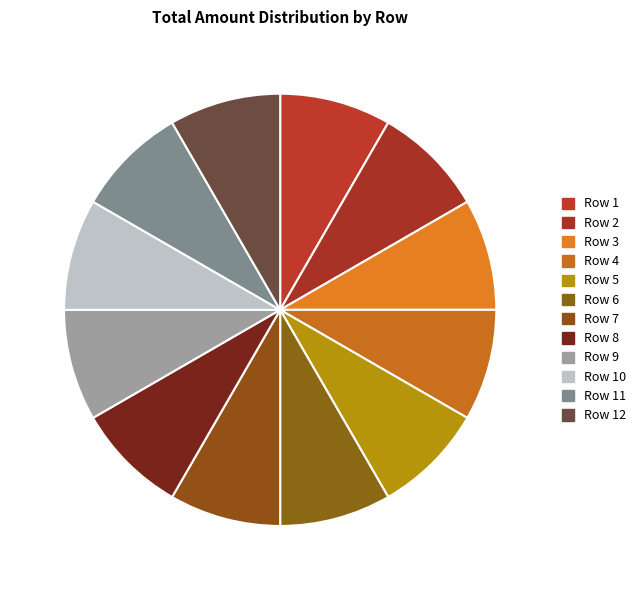

How many segments does this pie chart have?

12